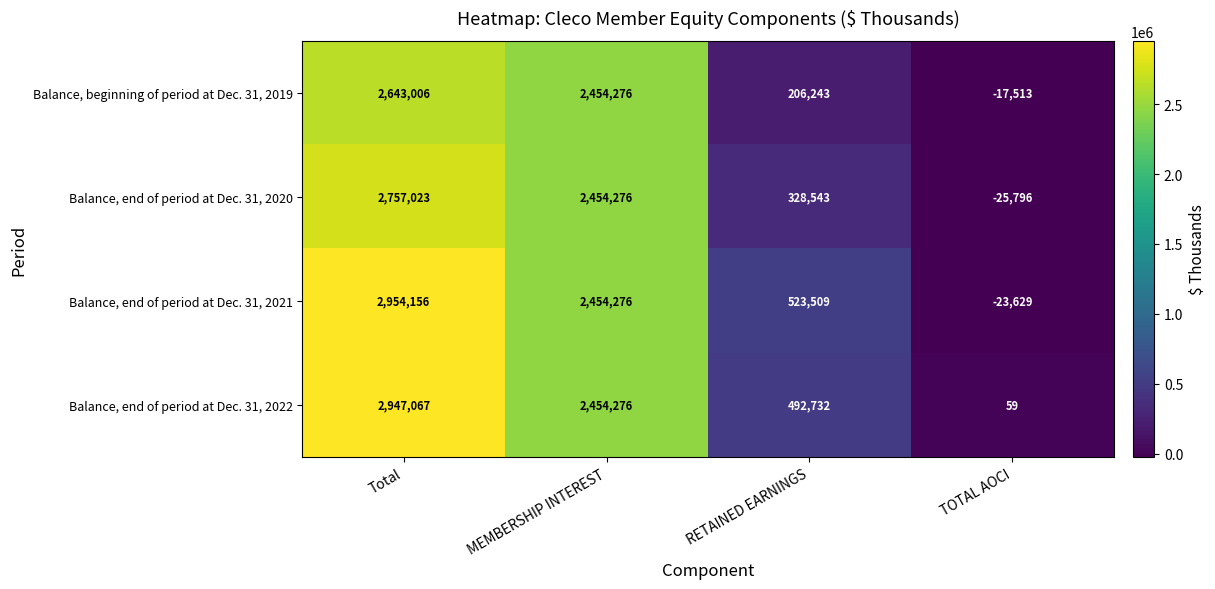

Reading right to left, what are all the values shown in this chart?

Balance, beginning of period at Dec. 31, 2019: -17513	206243	2454276	2643006
Balance, end of period at Dec. 31, 2020: -25796	328543	2454276	2757023
Balance, end of period at Dec. 31, 2021: -23629	523509	2454276	2954156
Balance, end of period at Dec. 31, 2022: 59	492732	2454276	2947067